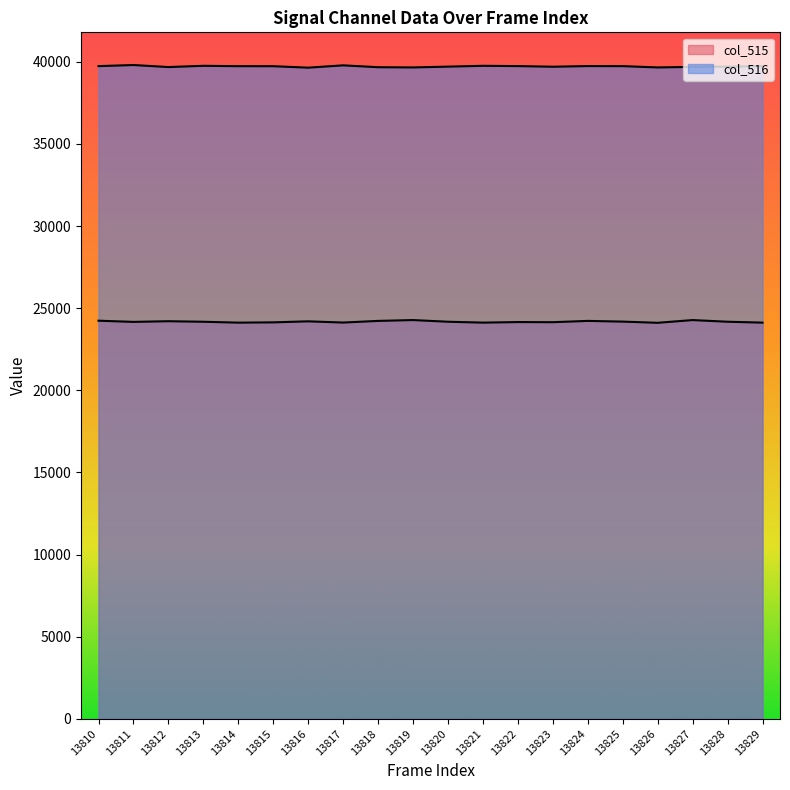

What is the value of the col_515 point at the 3rd from the left?

24206